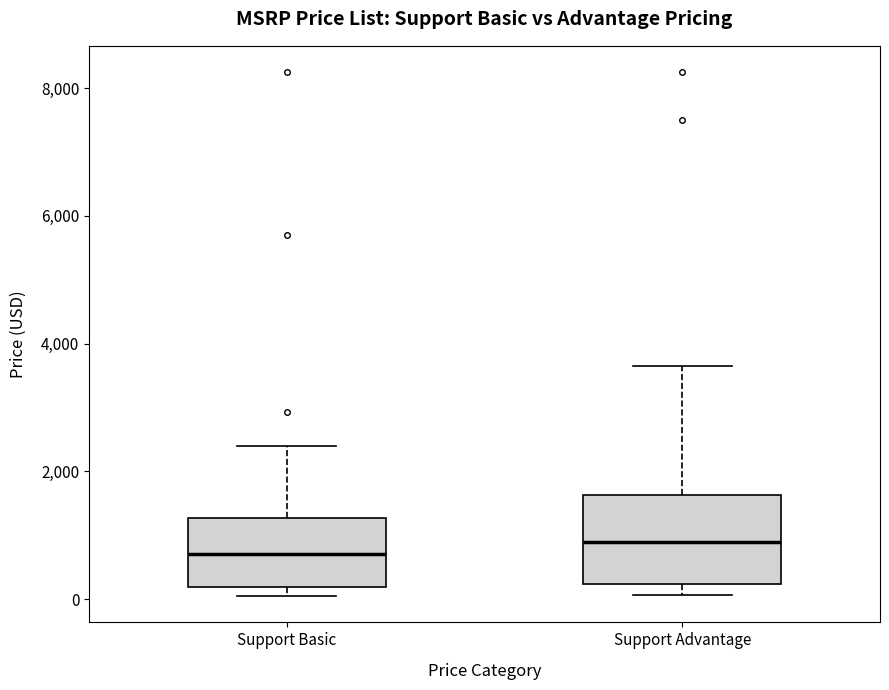

Where is the lower edge of the box for Support Basic on the y-axis? The values are not printed on the chart, so give them approximately, as read against the axis.

200